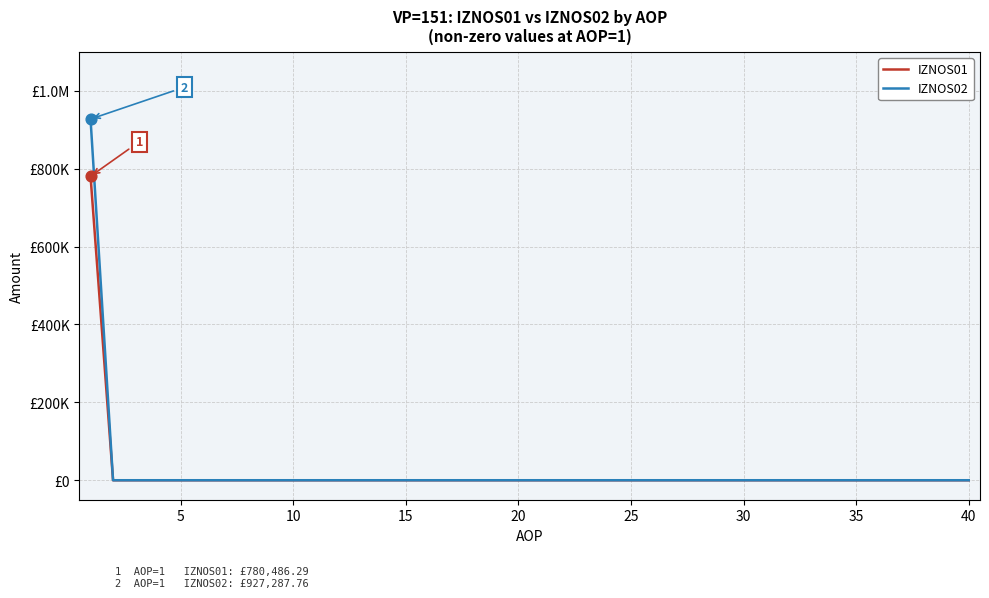

Does the chart have visible grid lines?

Yes